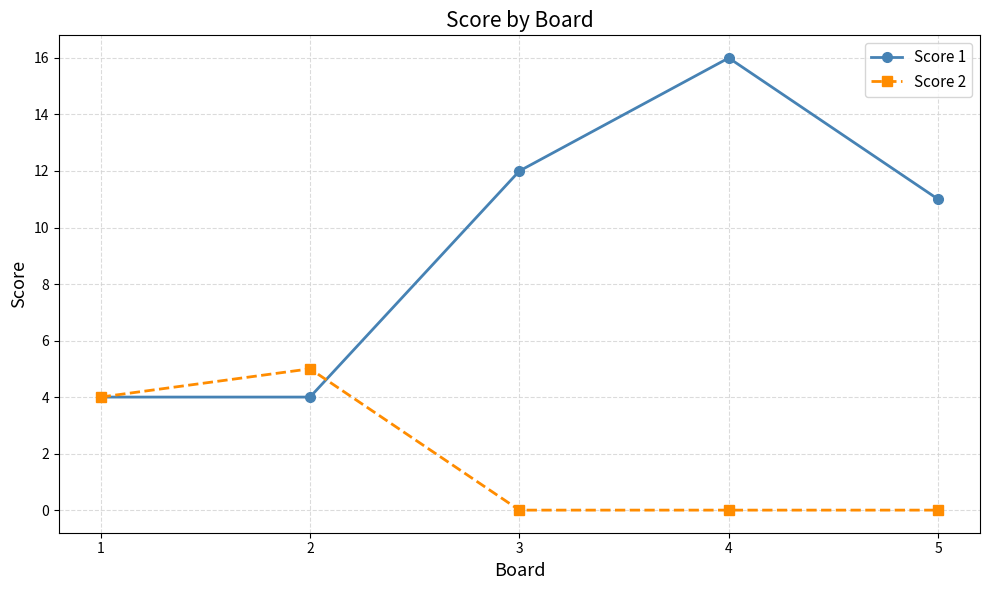

Rank the series by their average value, from lowest to highest.

Score 2, Score 1